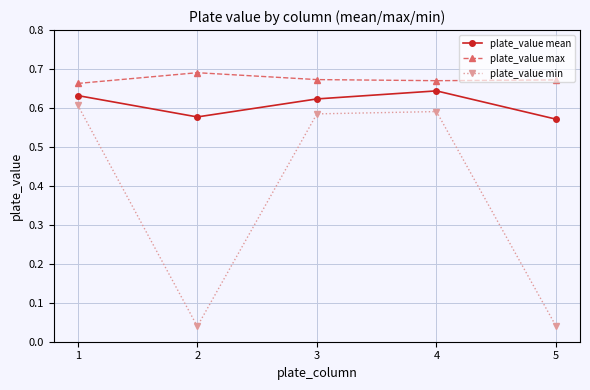

What is the sum of all plate_value min values?

1.9